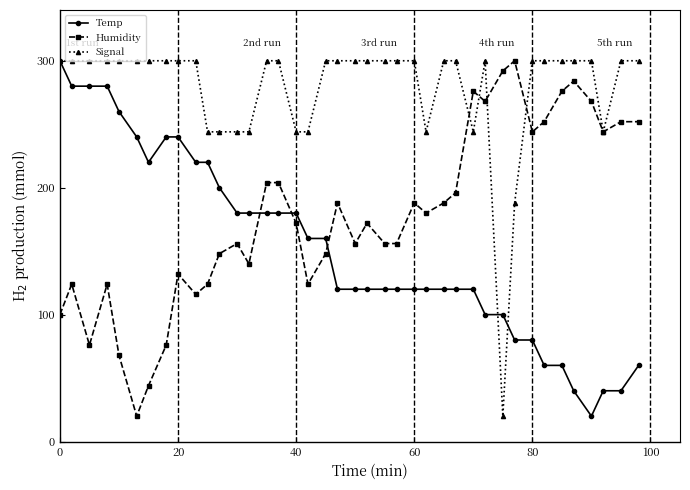

How many intersections are there between Temp and Humidity?

3